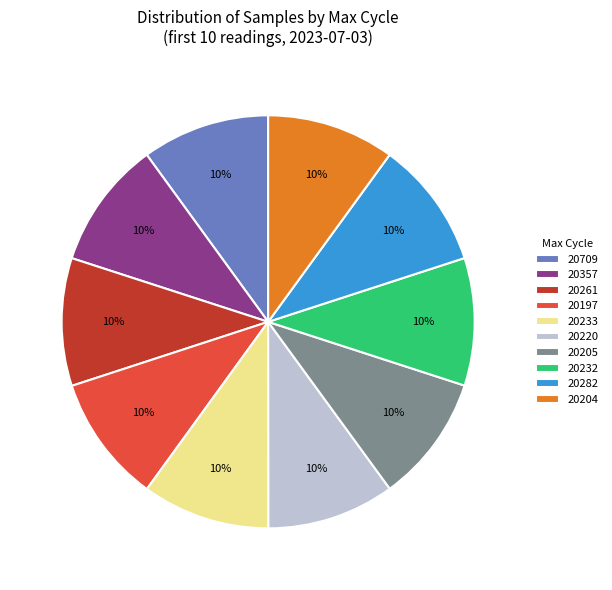

Is the sum of 20204 and 20197 greater than half?

No